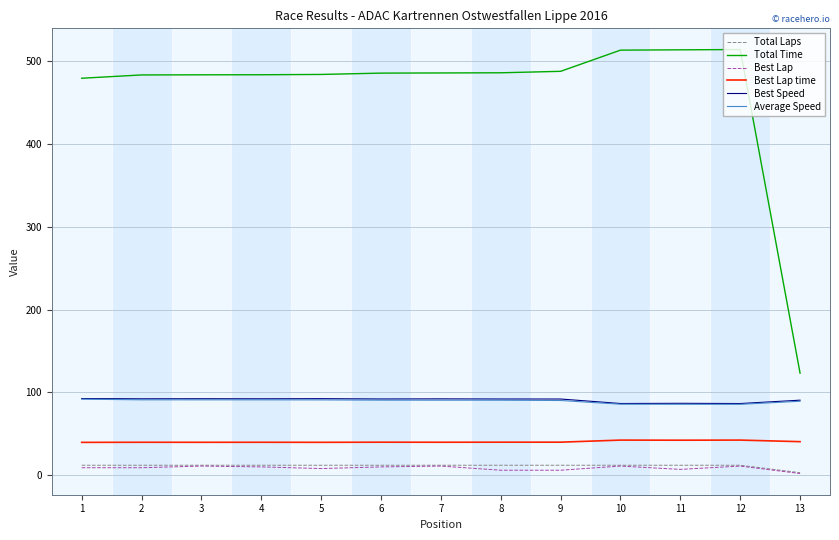

Is the value of Total Laps at 5 greater than the value of Best Lap at 9?

Yes